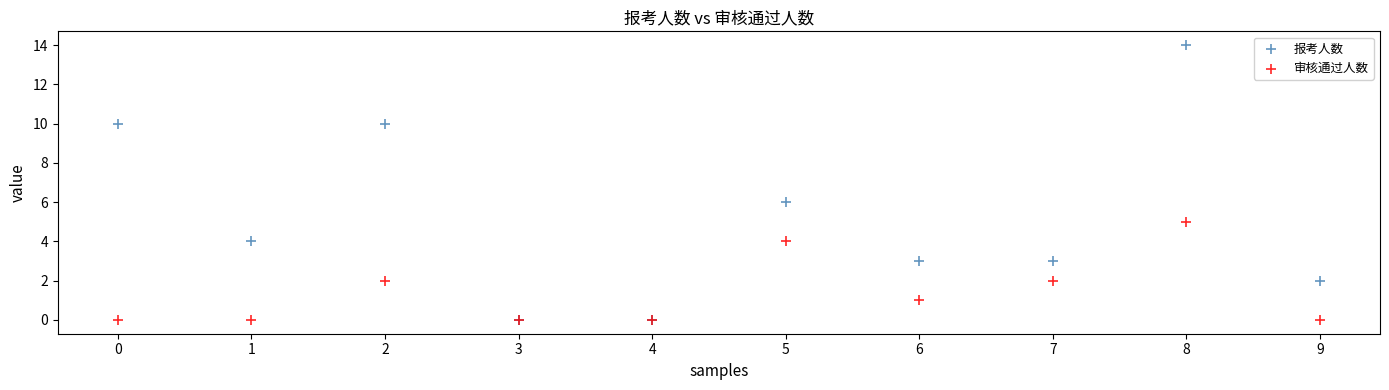

In the 报考人数 series, what Y value is closest to 7?

6